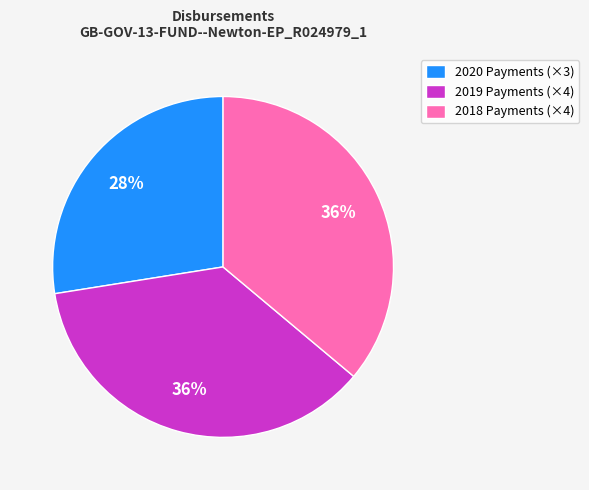

The 2020 Payments (×3) slice represents 17% of the pie. True or false?

False